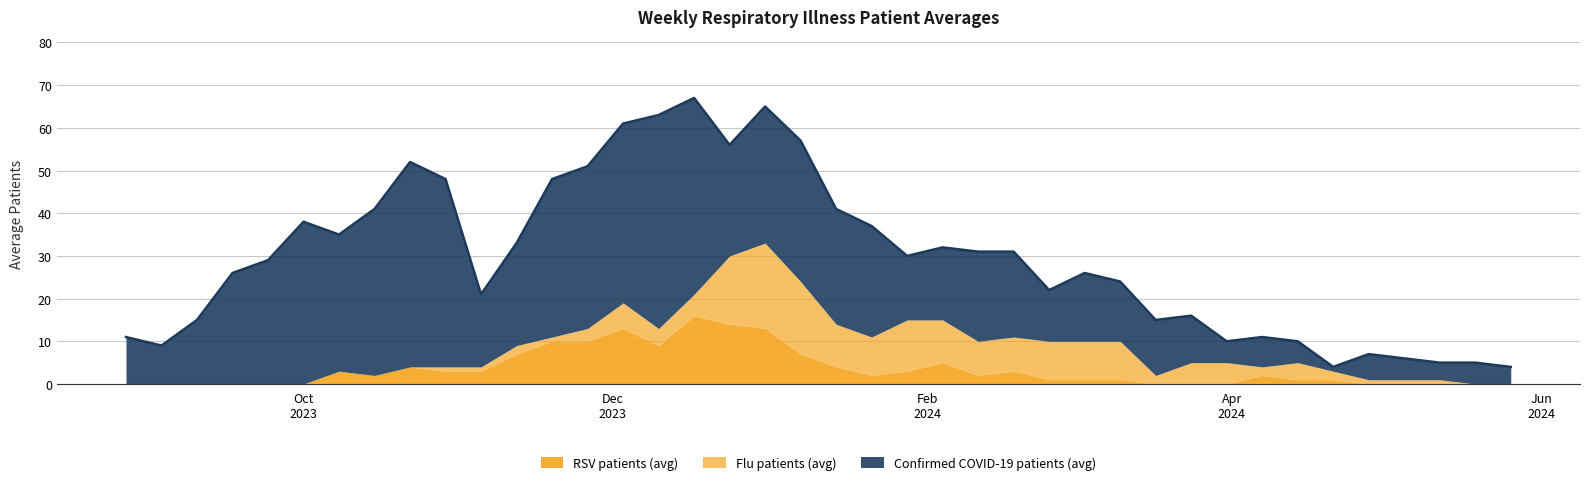

At which label does RSV patients (avg) reach its minimum?

2023-08-27